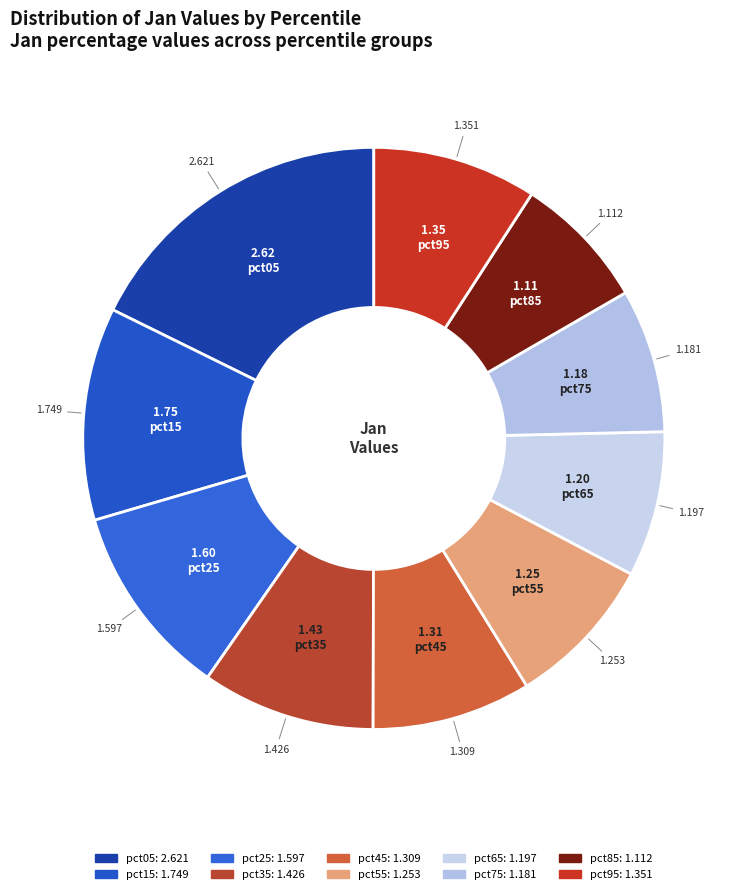

What is the change in value from pct15 to pct65?

-0.6